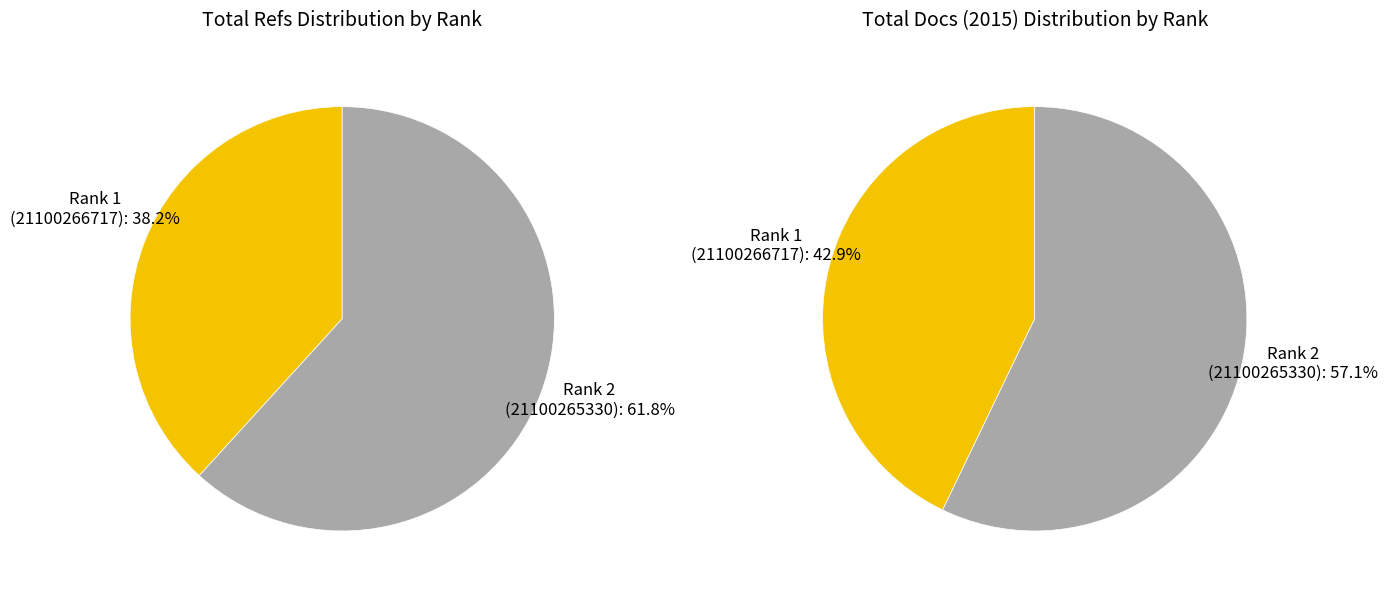

To the nearest percent, what is the average slice percentage?

50%